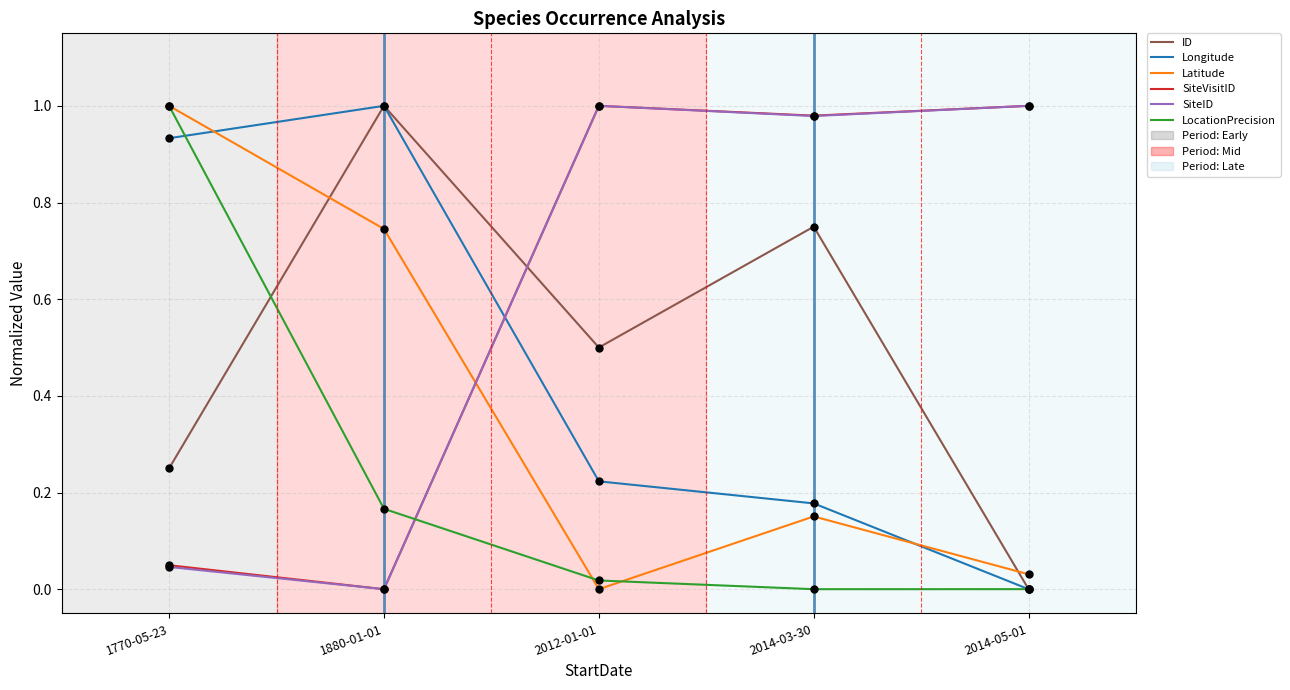

Is it true that Latitude equals 1.6 at 1770-05-23?

False